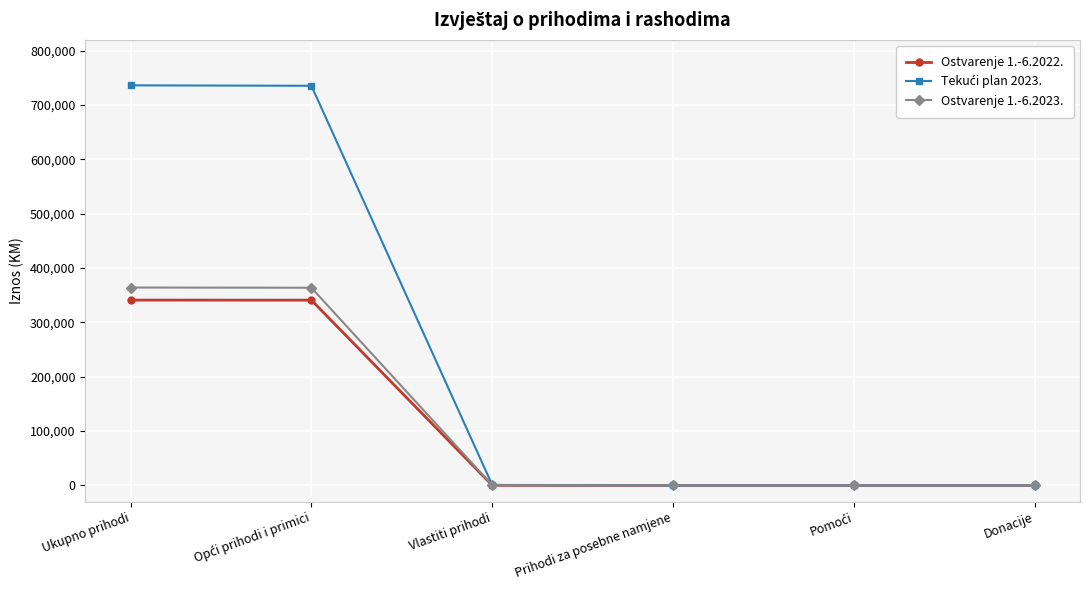

How many values in the Ostvarenje 1.-6.2022. series are below 113?

3